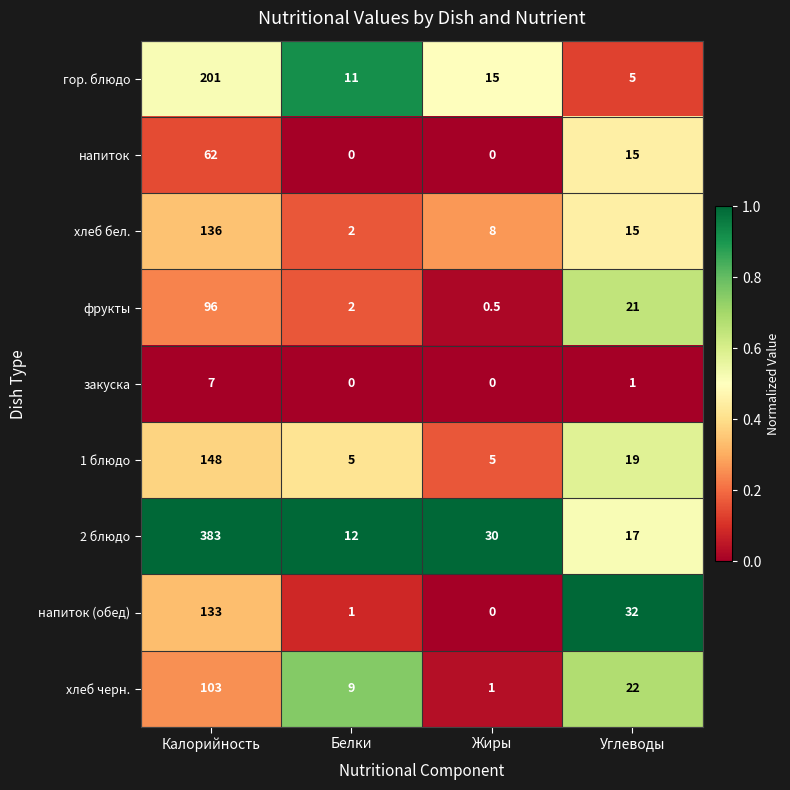

List the series in order of their peak value, lowest first.

закуска, напиток, фрукты, хлеб черн., напиток (обед), хлеб бел., 1 блюдо, гор. блюдо, 2 блюдо